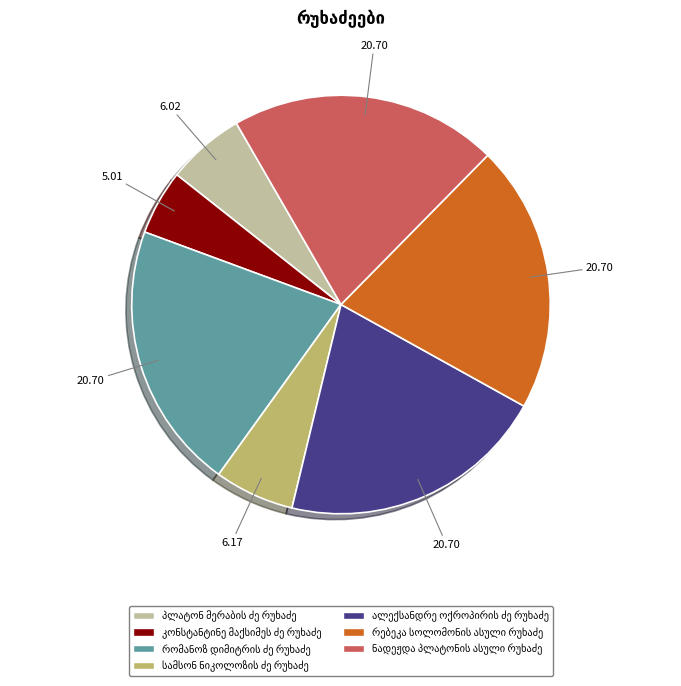

Is there any slice that represents more than half of the pie?

No